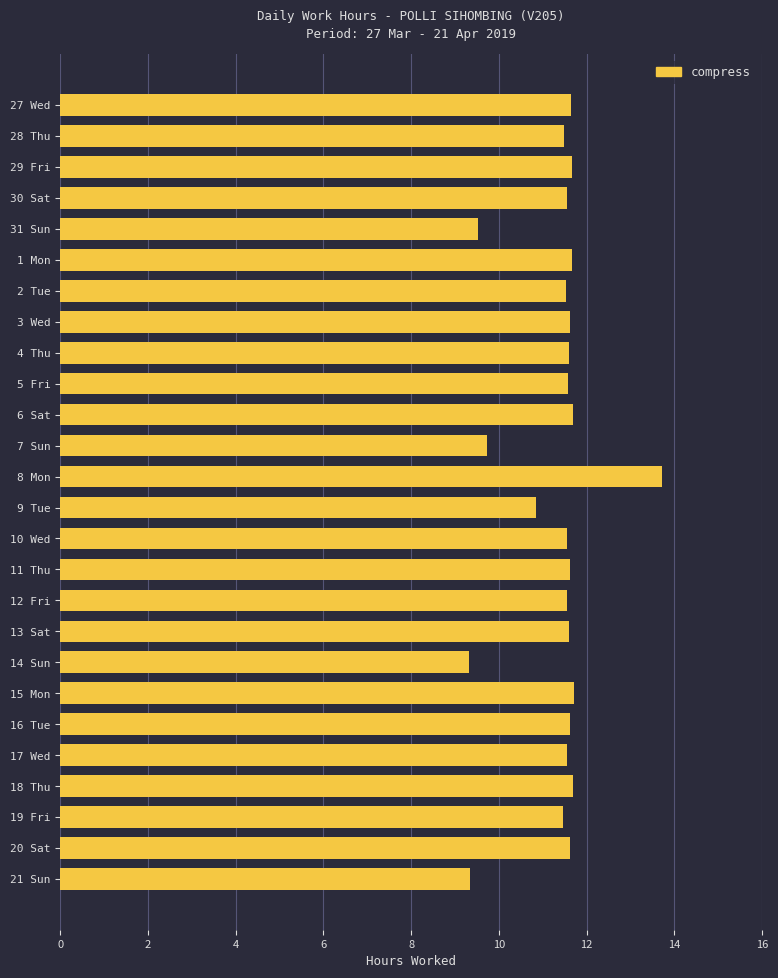

What is the maximum value shown in the chart?

13.7